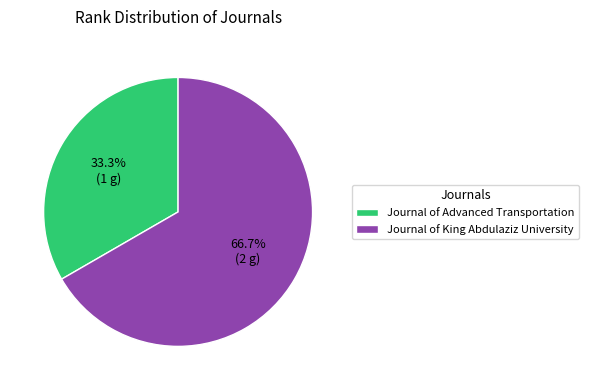

Is it true that Journal of King Abdulaziz University is 67% of the pie?

True